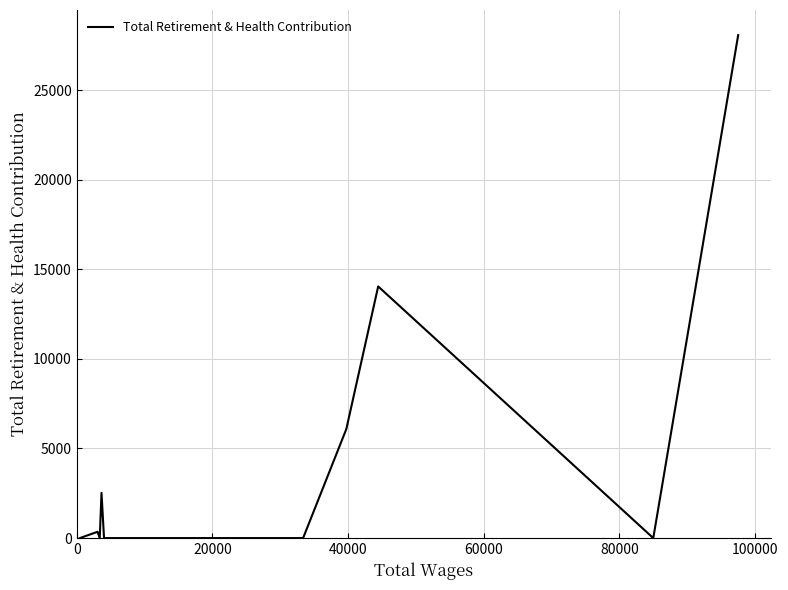

Count the number of data series in this chart.

1